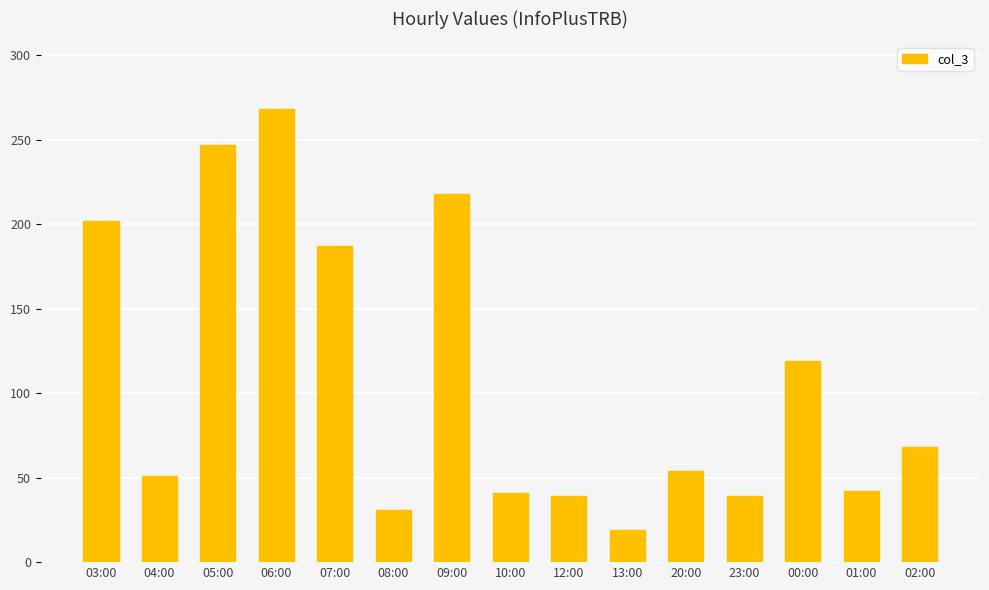

What is the ratio of the value at 07:00 to the value at 01:00?

4.5